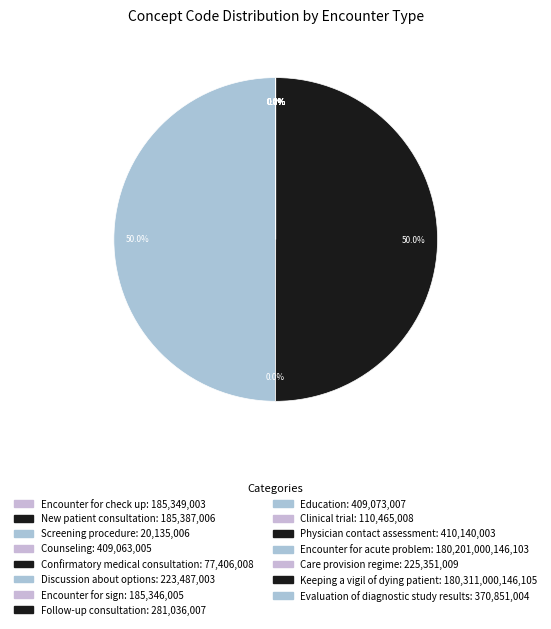

How many slices are in this pie chart?

15